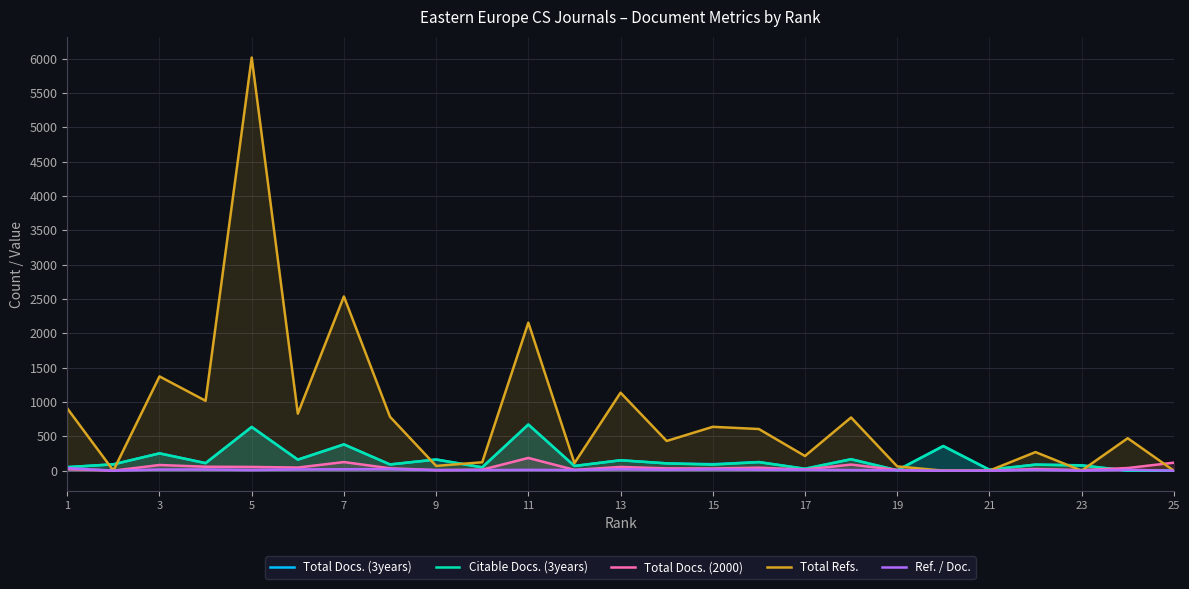

Reading left to right, extract all data points from this chart.

Total Docs. (3years): 51	92	252	110	636	160	382	90	162	48	671	68	151	106	94	125	27	166	5	358	13	88	78	0	0
Citable Docs. (3years): 51	92	251	109	635	160	382	90	162	48	671	68	151	106	87	124	27	166	5	358	13	87	75	0	0
Total Docs. (2000): 24	0	82	57	54	45	125	34	8	14	185	11	54	33	32	43	16	88	10	0	0	24	8	38	116
Total Refs.: 906	0	1372	1017	6015	830	2536	784	69	122	2155	109	1135	432	638	606	213	774	62	0	0	270	0	472	0
Ref. / Doc.: 37	0	16	17	9	18	20	23	8	8	11	9	21	13	19	14	13	8	6	0	0	11	0	12	0